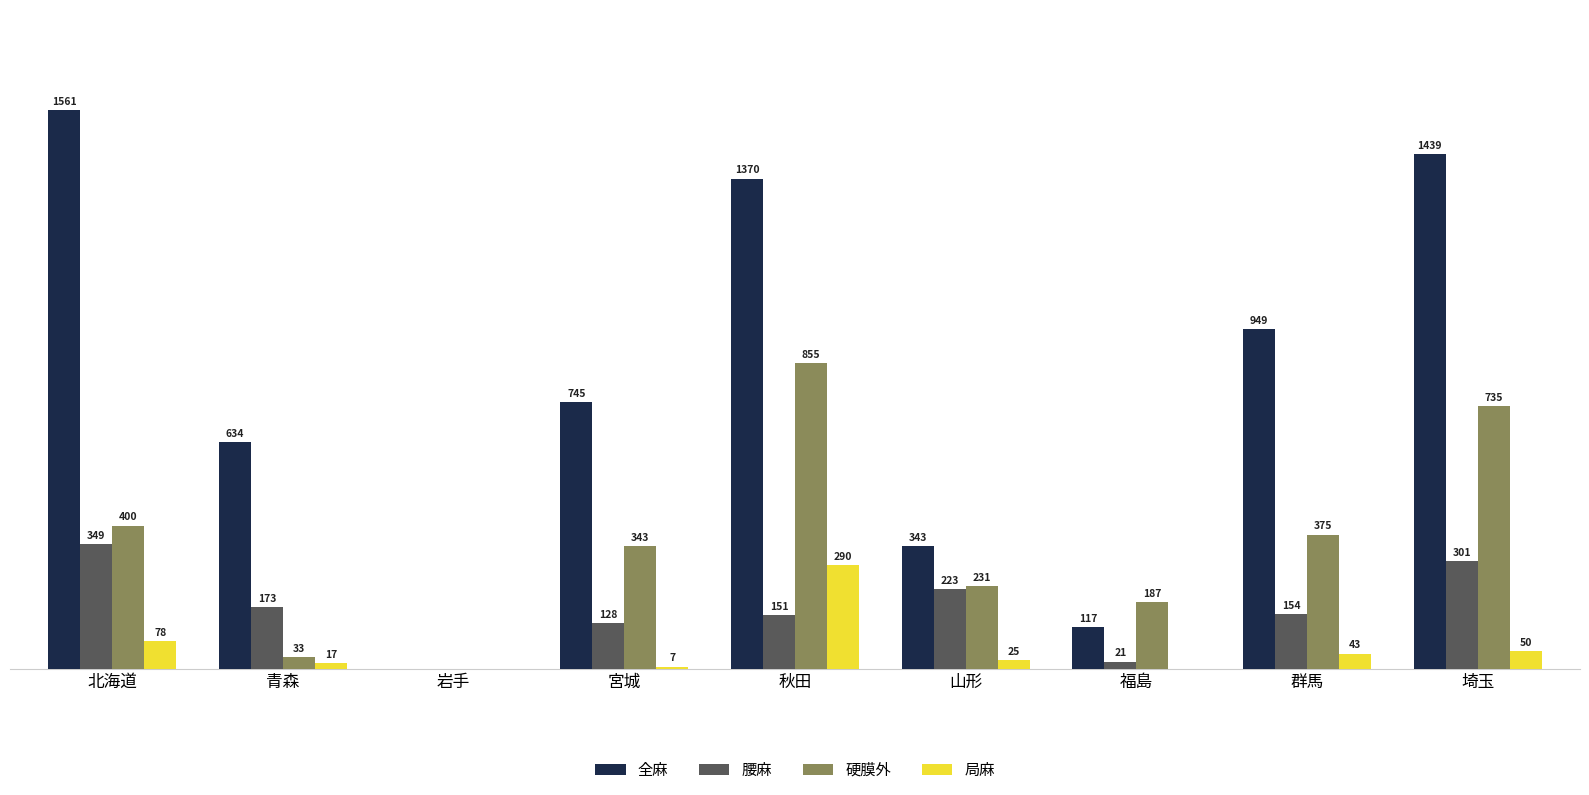

Which series changed the most between 秋田 and 群馬?

硬膜外